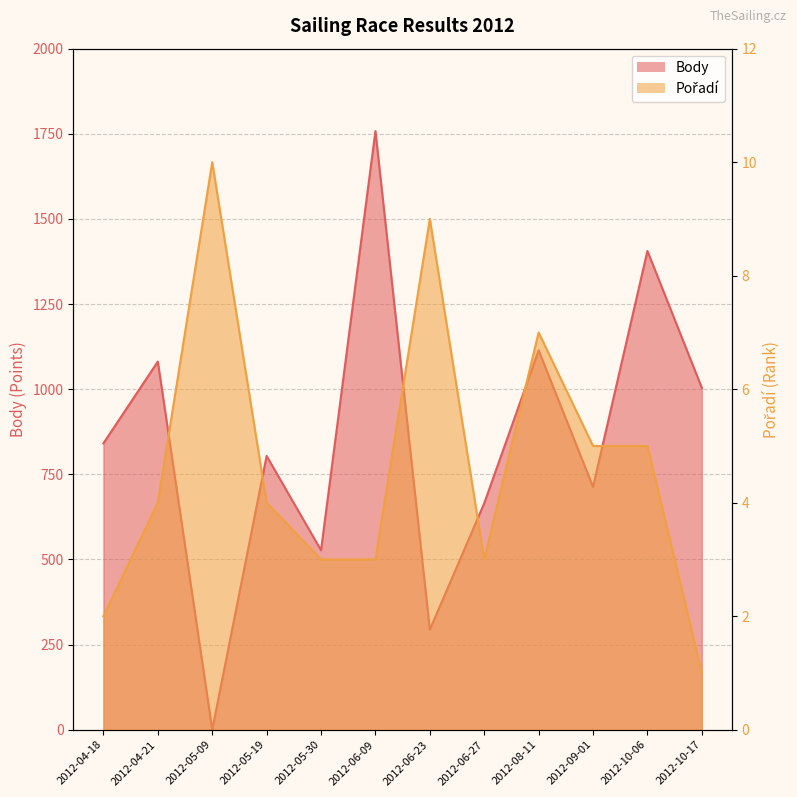

What is the value of the Pořadí point at the 2nd from the left?

4